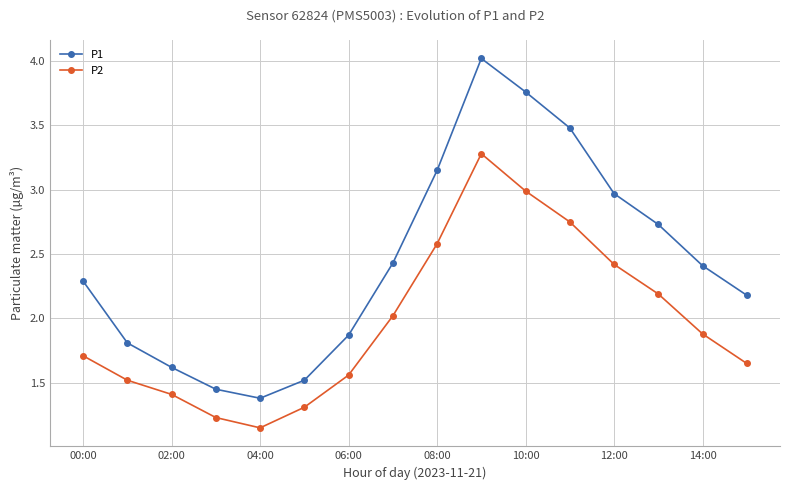

What is the difference between the maximum and minimum values in the P2 series?

2.1